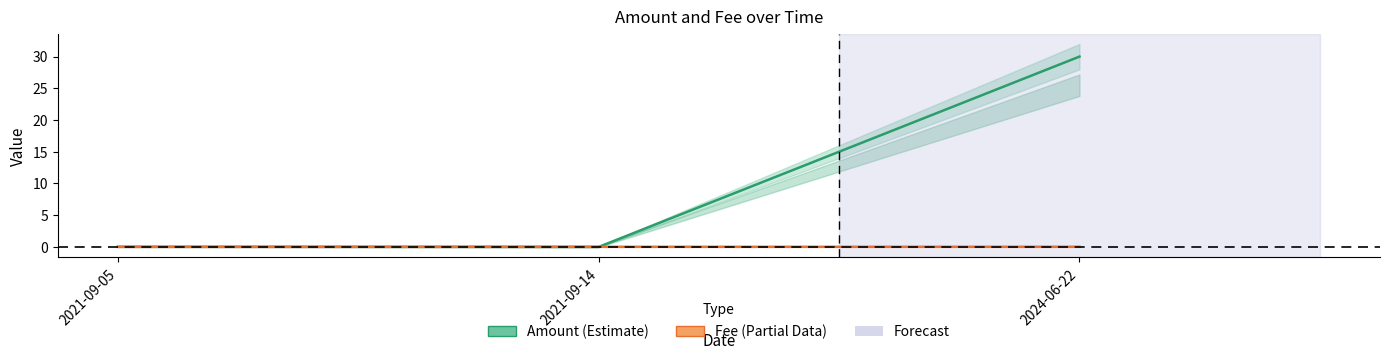

At which category does the chart reach its minimum across all series?

2021-09-14